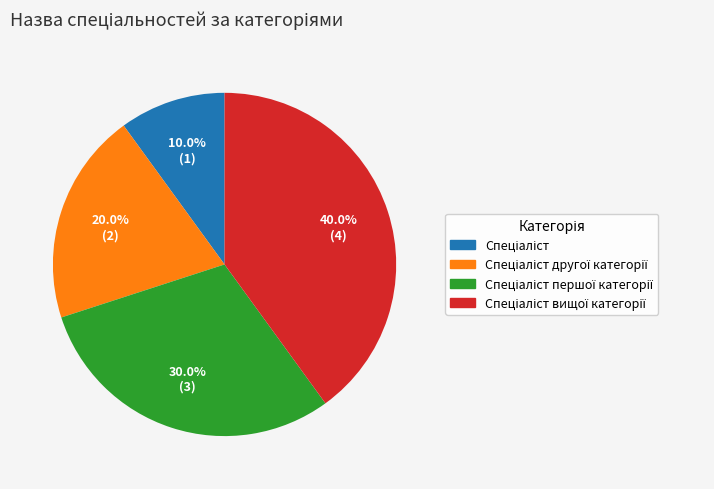

Is there a majority slice in this chart?

No